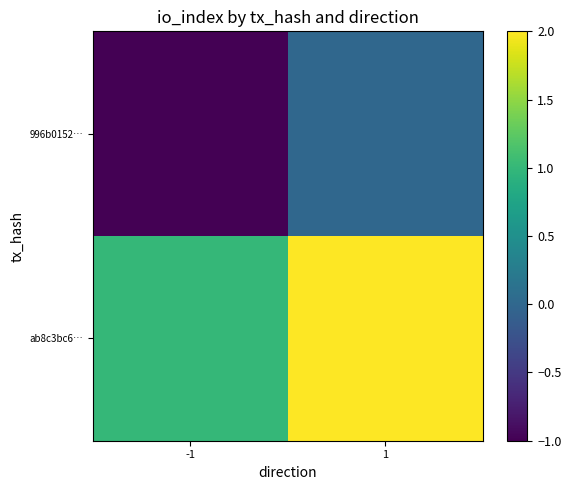

Rank the series by their average value, from highest to lowest.

ab8c3bc6…, 996b0152…